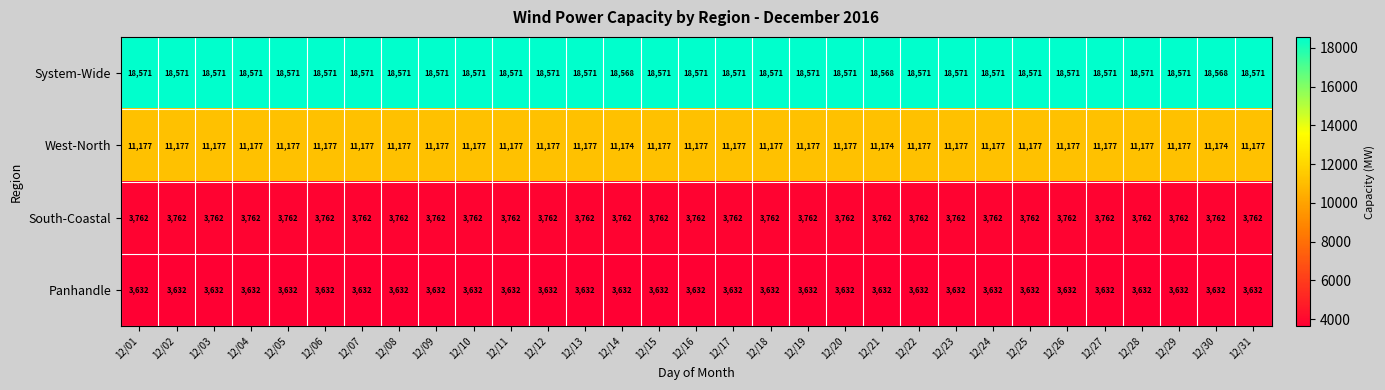

What is the approximate value of West-North at 12/19?

11177